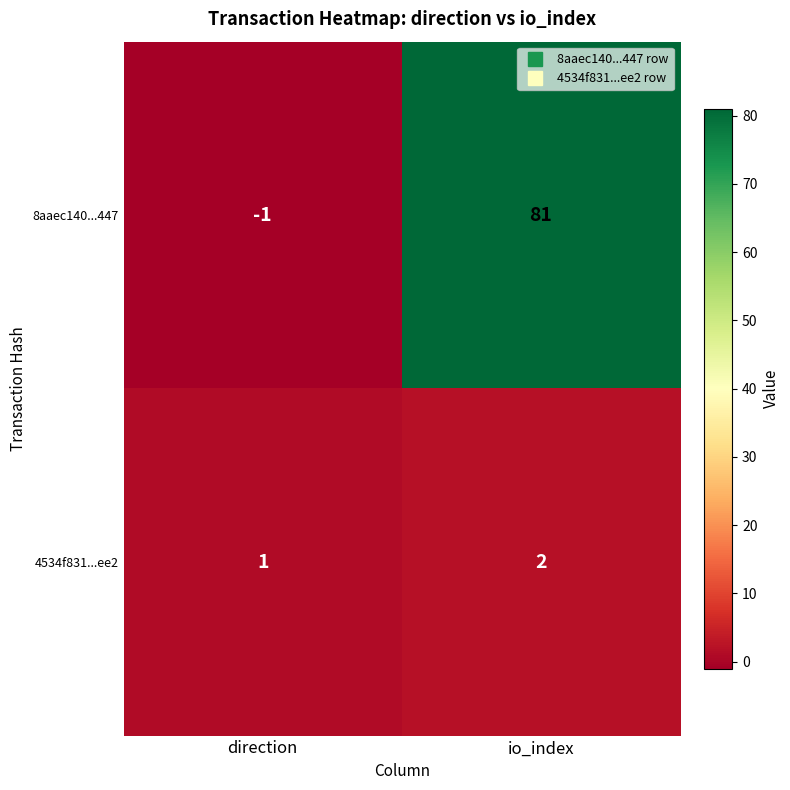

Reading left to right, extract all data points from this chart.

8aaec140...447: direction=-1	io_index=81
4534f831...ee2: direction=1	io_index=2